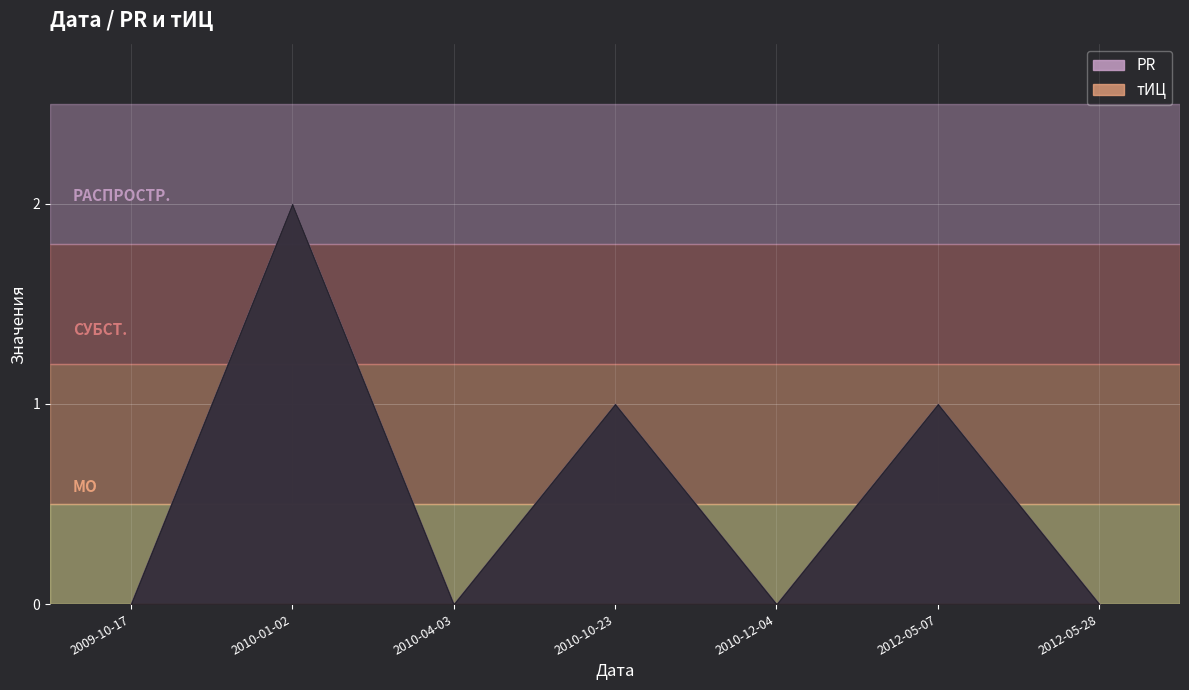

Between 2010-10-23 and 2010-12-04, which is larger?

2010-10-23